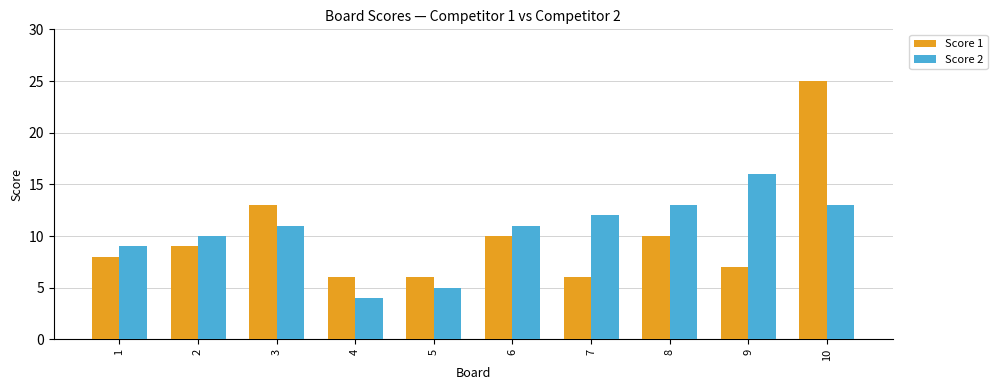

At which label is Score 2 closest to 10?

2